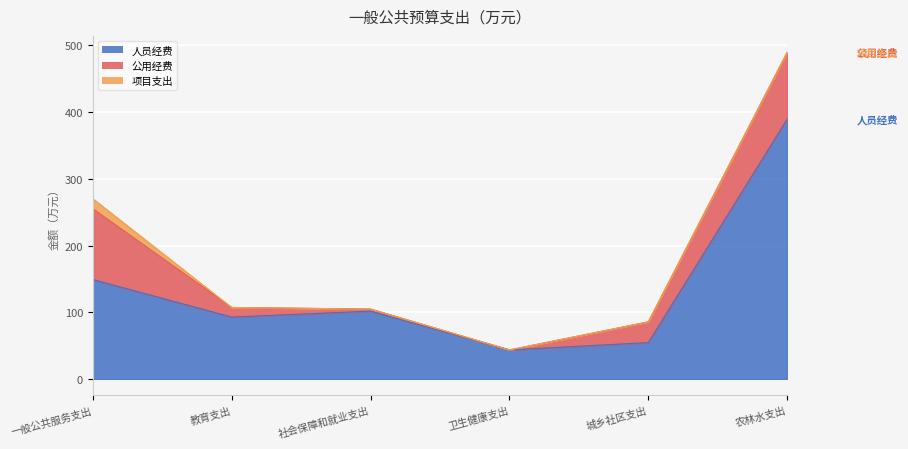

What is the average value of the 人员经费 series?

138.5